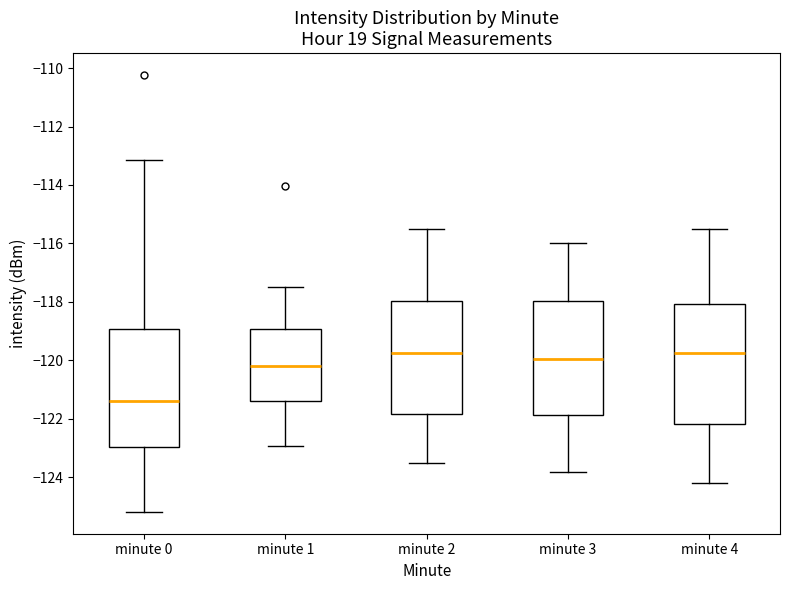

Reading left to right, read every box against the y-axis: the position of its median line, the range the box covers, and the ends of its whiskers. The values are not printed on the chart, so give them approximately, as read against the axis.

minute 0: median -121.4, box -123.0 to -119.0, whiskers -125.2 to -113.2
minute 1: median -120.2, box -121.4 to -119.0, whiskers -123.0 to -117.4
minute 2: median -119.8, box -121.8 to -118.0, whiskers -123.4 to -115.4
minute 3: median -120.0, box -121.8 to -118.0, whiskers -123.8 to -116.0
minute 4: median -119.8, box -122.2 to -118.0, whiskers -124.2 to -115.4